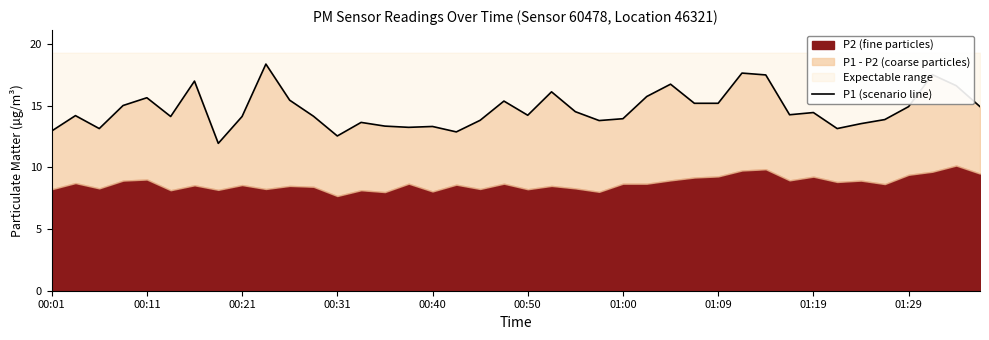

How many lines are shown in the chart?

1